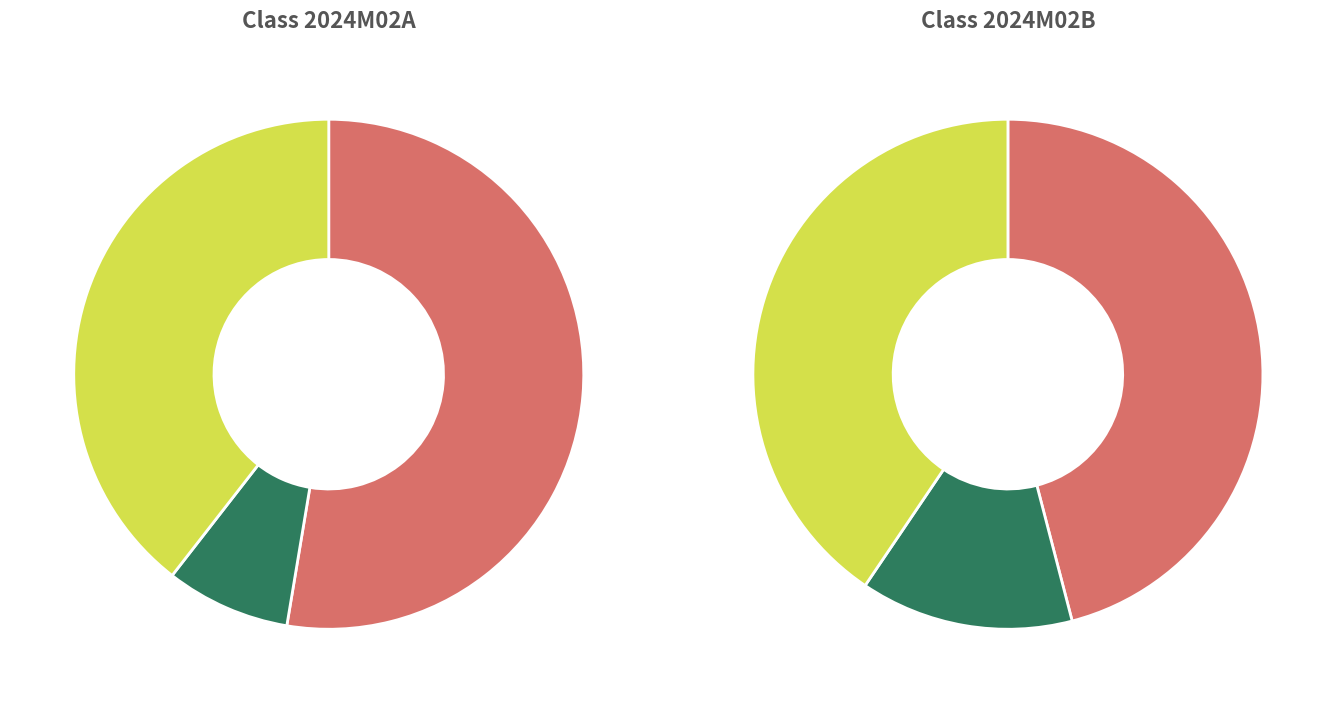

Rank the categories by value from lowest to highest.

2024M02B, 2024M02A